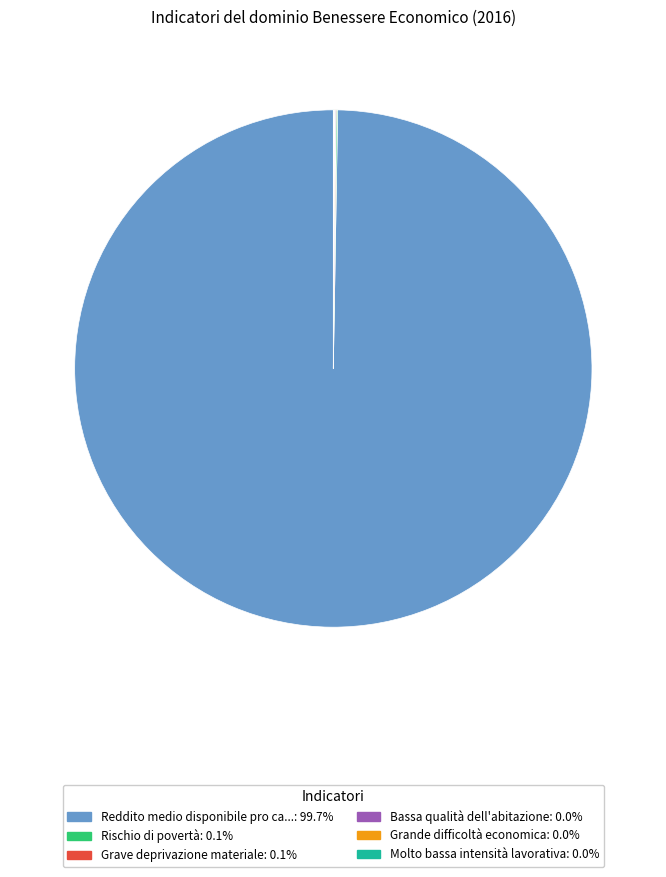

Is there any slice that represents more than half of the pie?

Yes